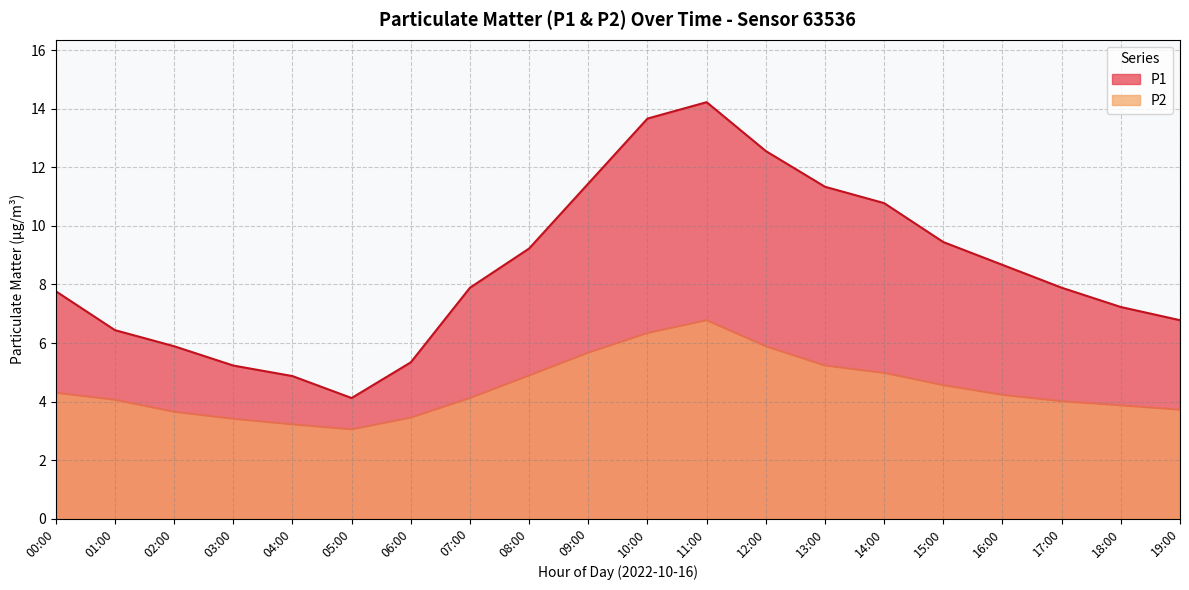

True or false: P1 and P2 cross at least once.

False